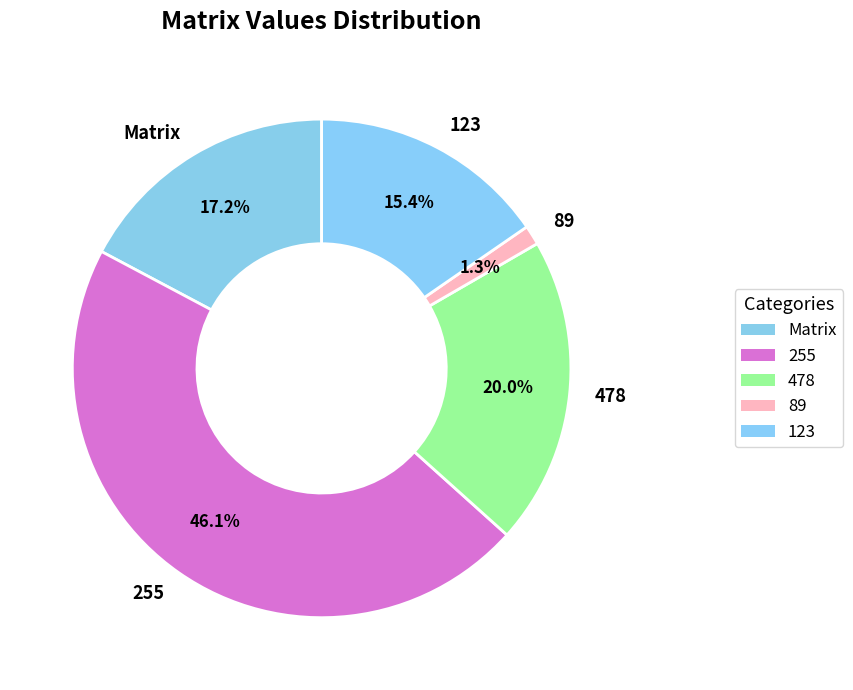

How much of the chart is everything except 123?

84.6%